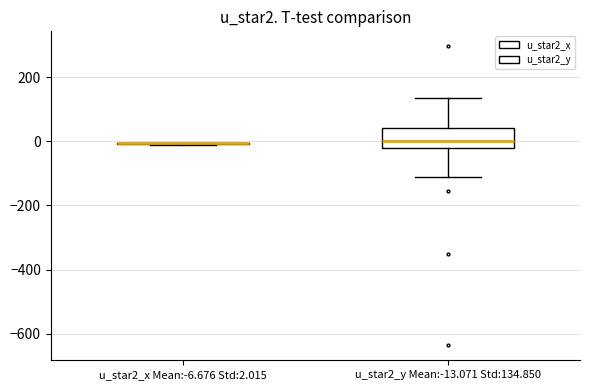

Where does the upper whisker of the box for u_star2_y Mean:-13.071 Std:134.850 end on the y-axis? The values are not printed on the chart, so give them approximately, as read against the axis.

140